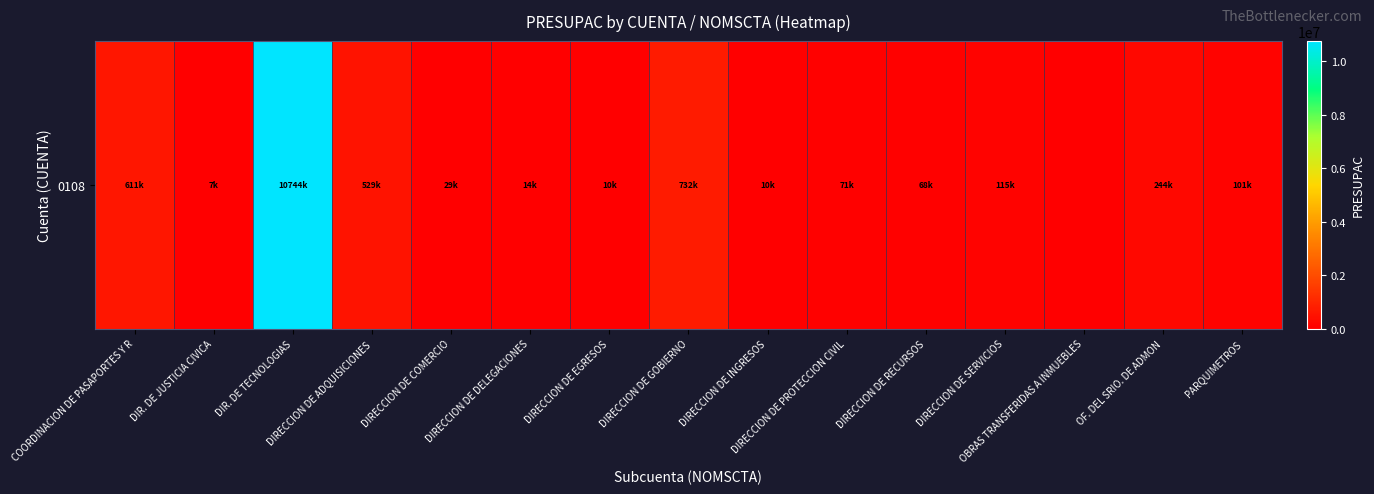

How many data points are above 70596?

8